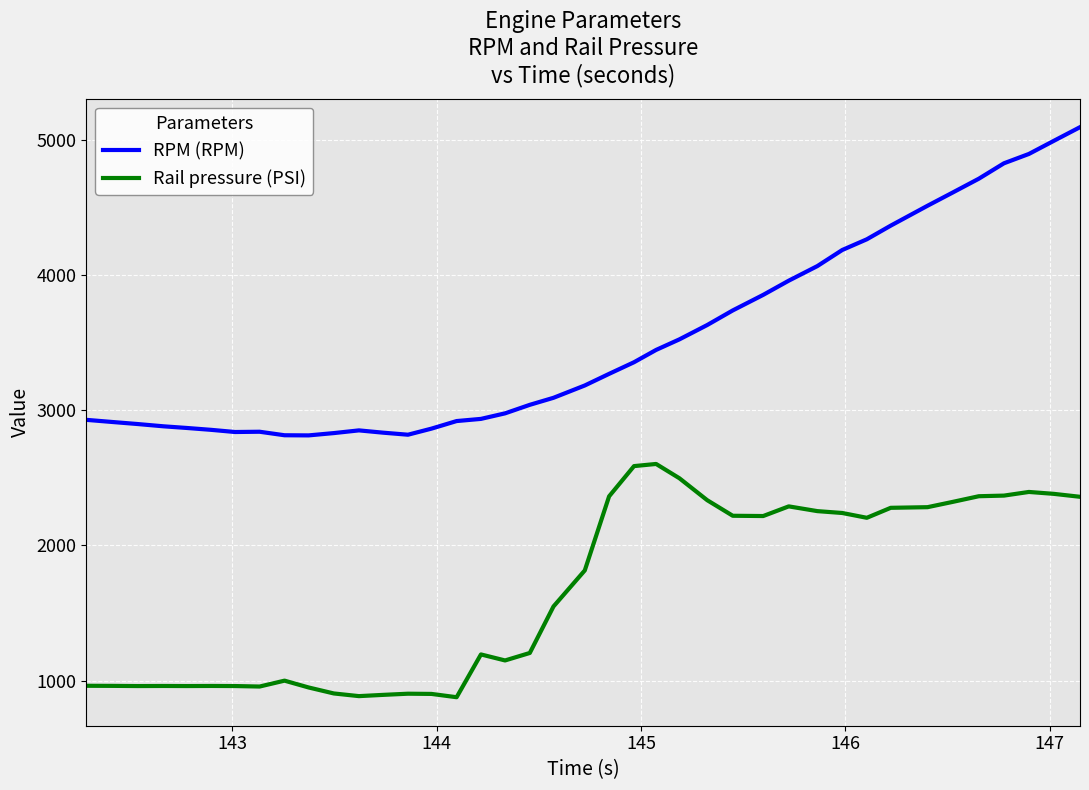

What is the highest value of the Rail pressure (PSI) series?

2602.8